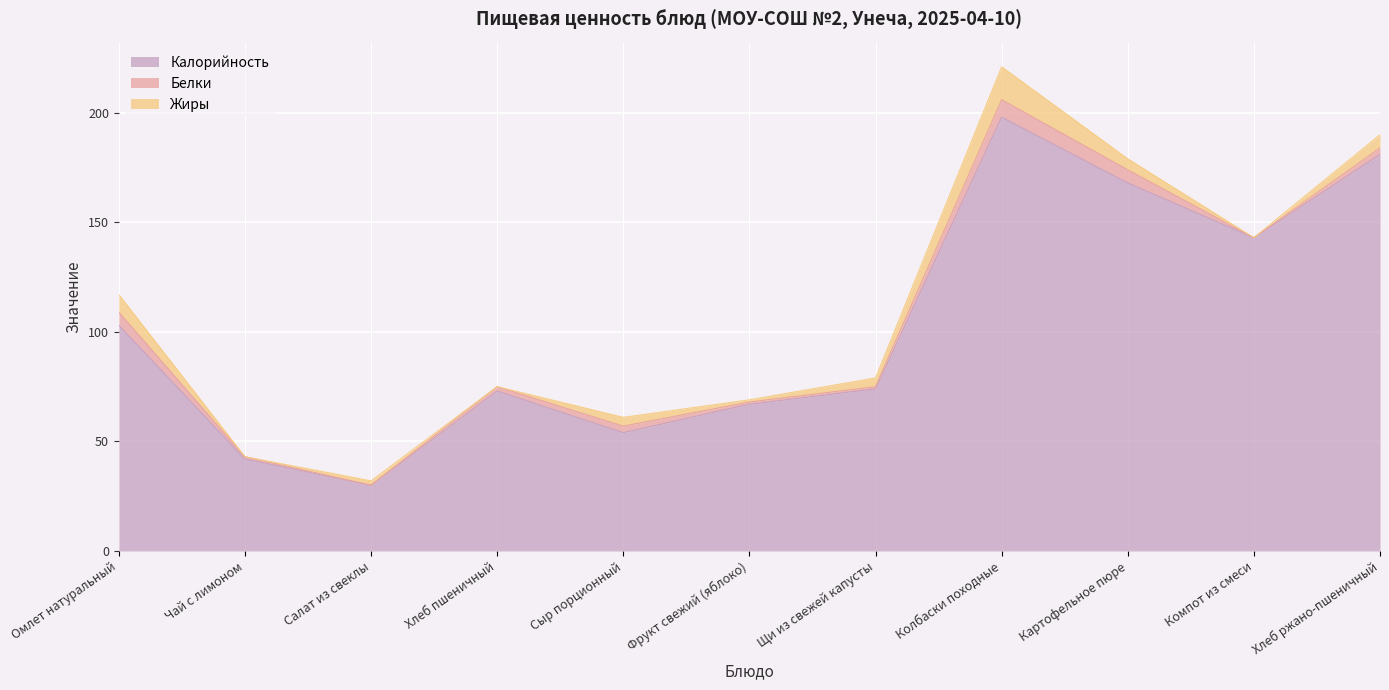

What is the spread (max minus min) of values at Фрукт свежий (яблоко)?

66